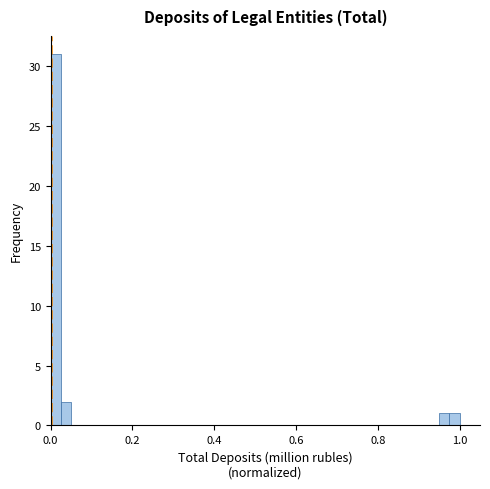

Around what value on the x-axis is the tallest bar? Give the approximate position of its centre, as read against the axis.

0.02